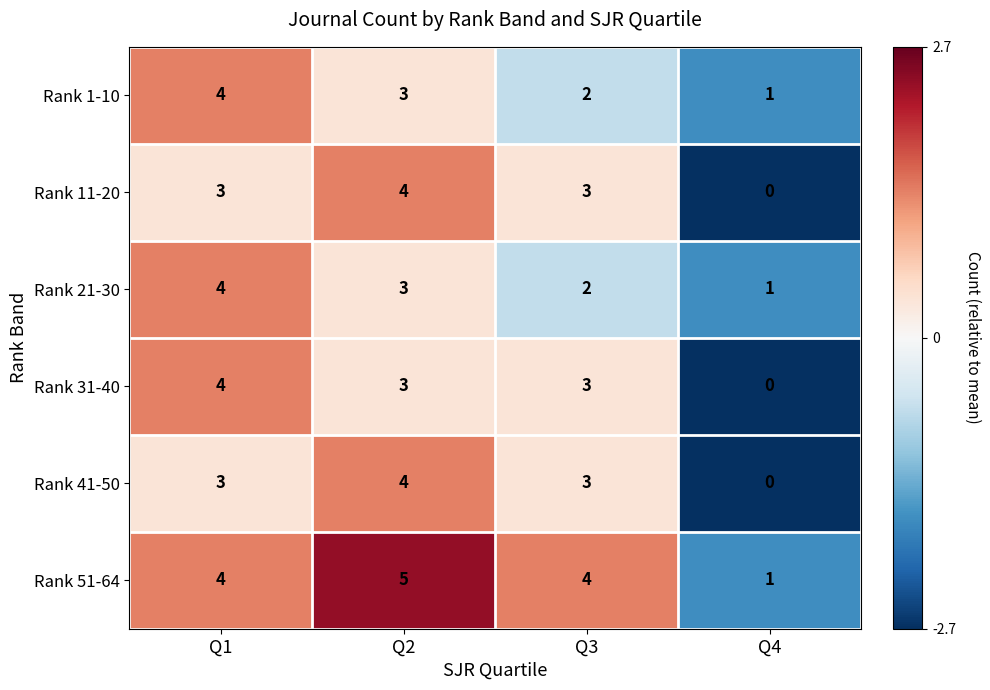

Is it true that Rank 41-50 equals 0 at Q4?

True